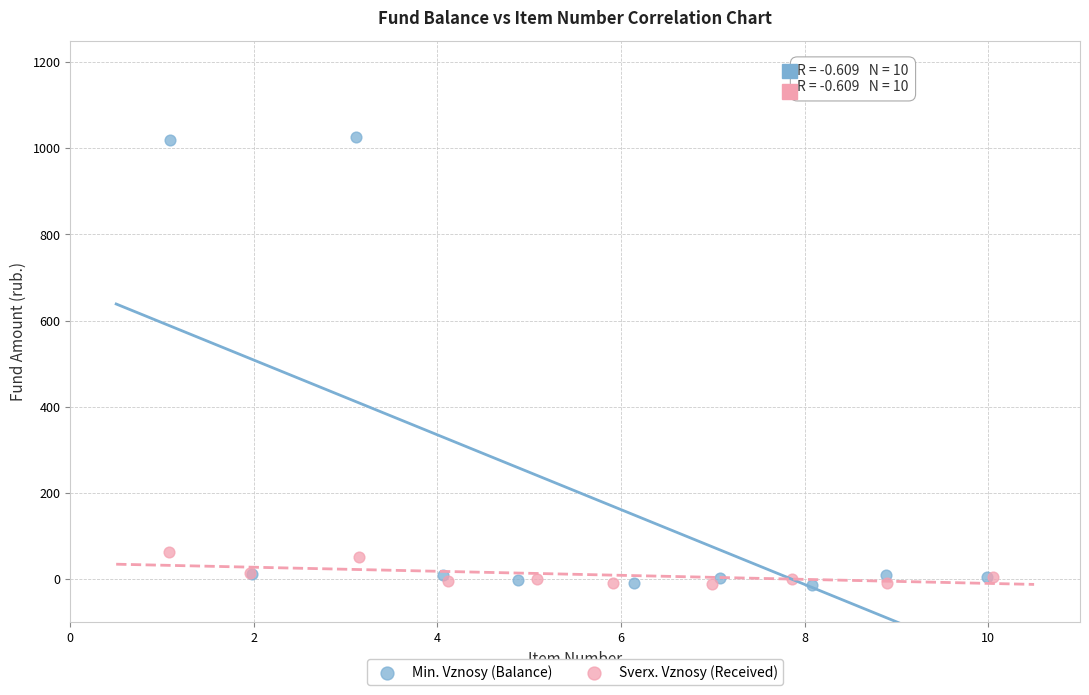

Which series reaches the maximum Y coordinate?

Min. Vznosy (Balance)